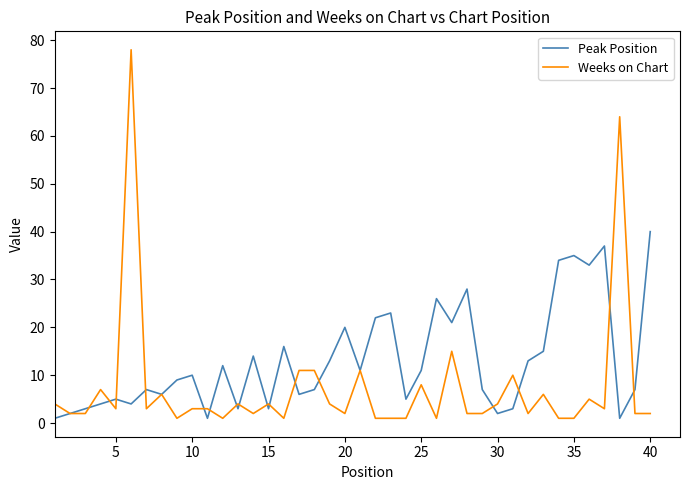

List the series in order of their peak value, highest first.

Weeks on Chart, Peak Position